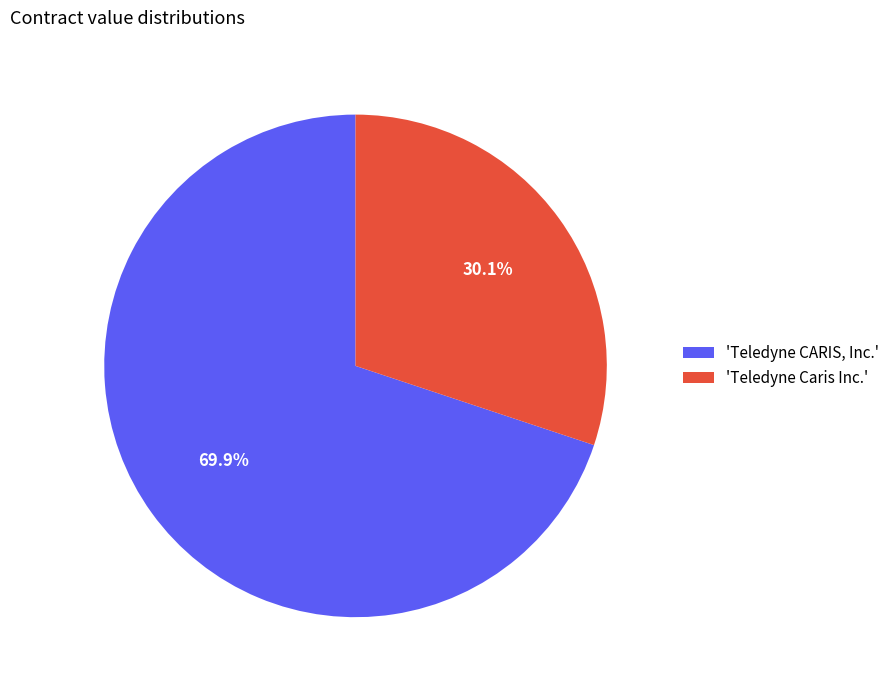

Do 'Teledyne Caris Inc.' and 'Teledyne CARIS, Inc.' together represent more than half of the pie?

Yes